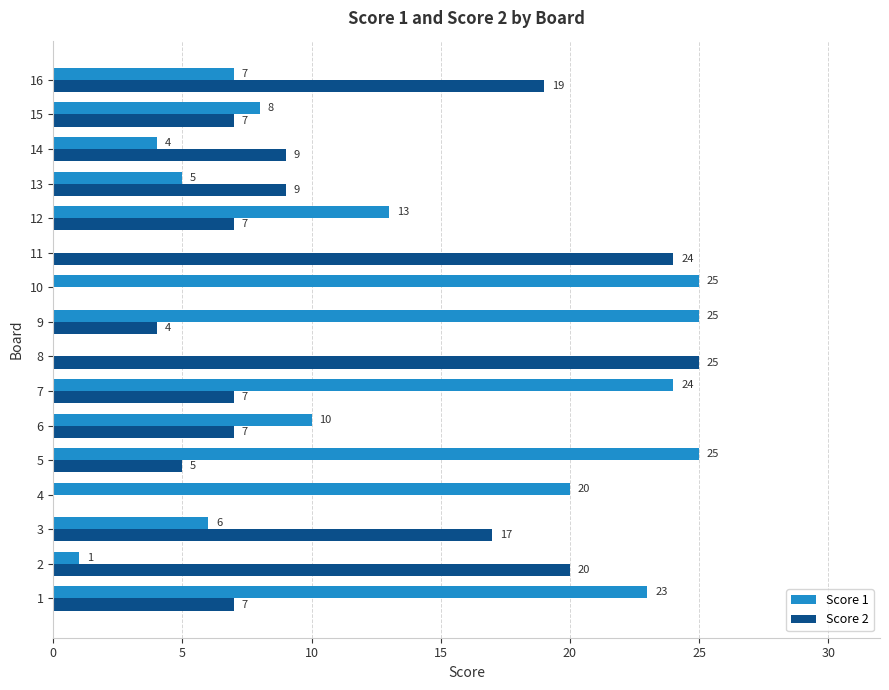

Is it true that Score 1 equals 0 at 2?

False